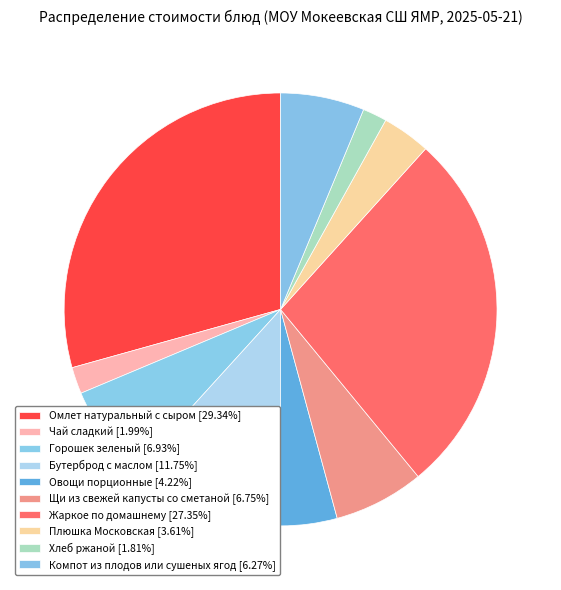

Is there a majority slice in this chart?

No